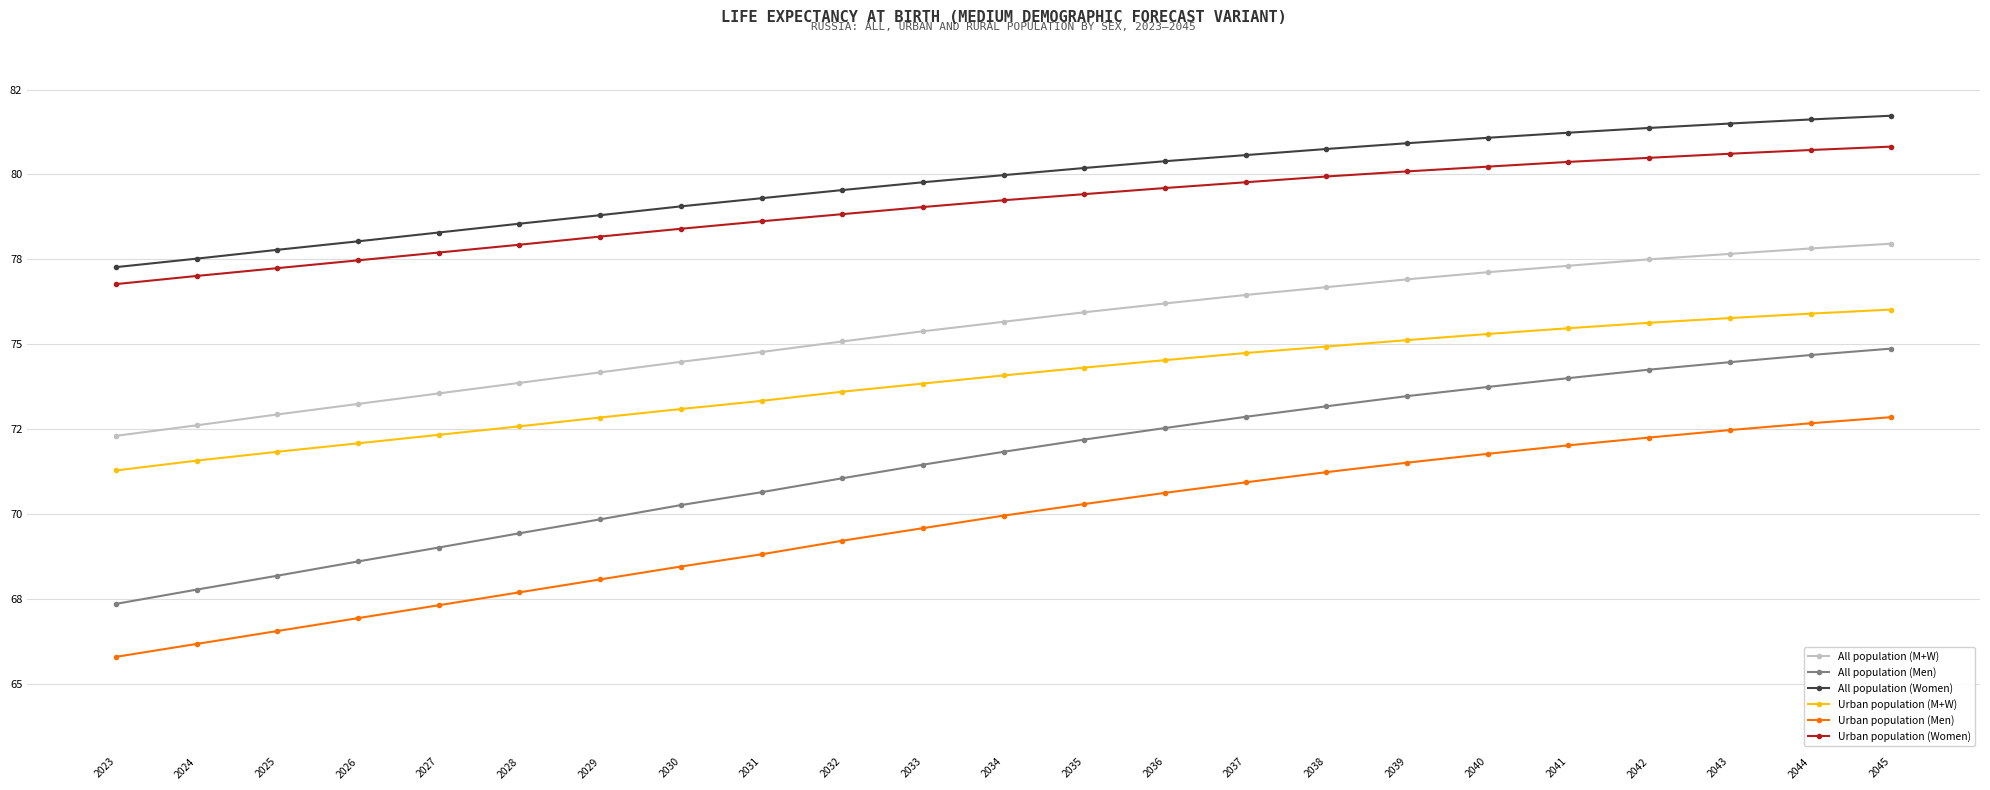

What are all the series names shown in the legend?

All population (M+W), All population (Men), All population (Women), Urban population (M+W), Urban population (Men), Urban population (Women)